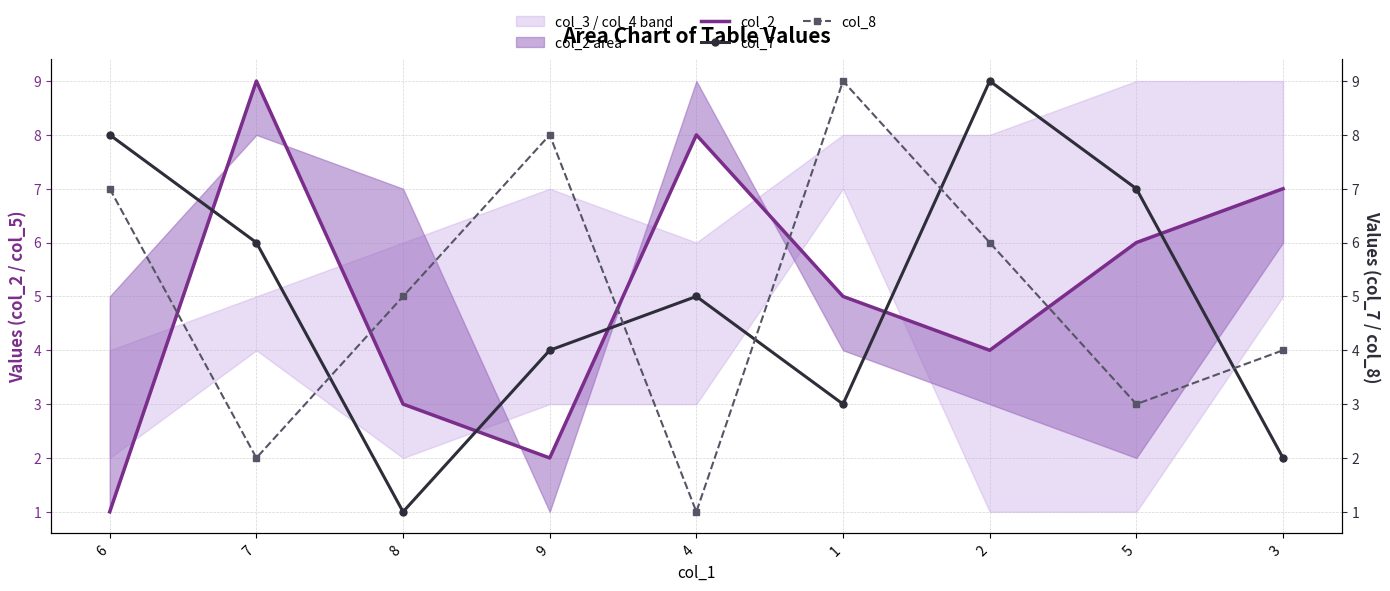

What is the minimum value for col_7?

1